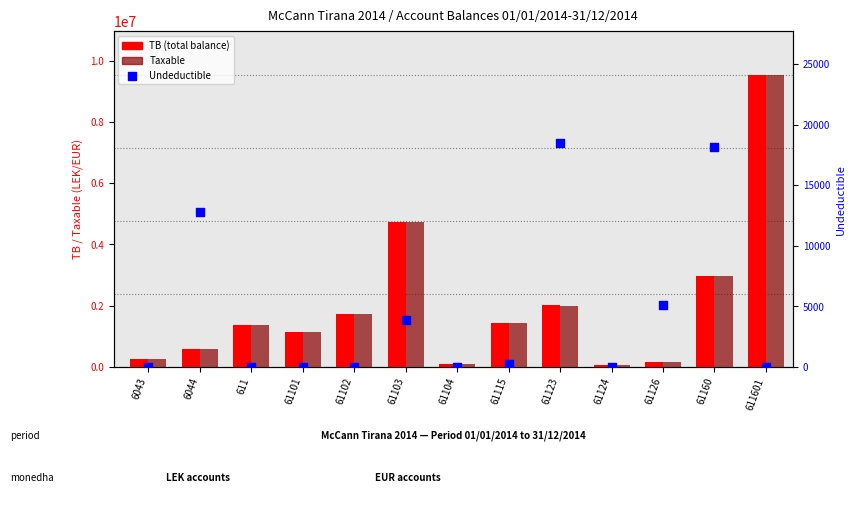

At which category is the sum across all series the highest?

611601